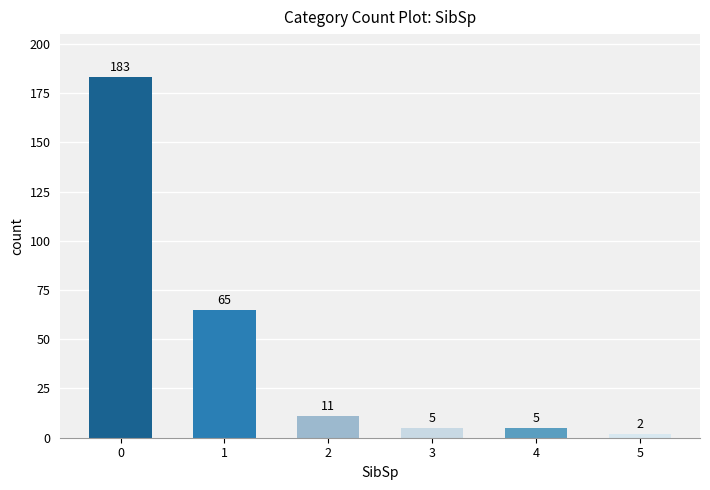

How many bars are there in total?

6